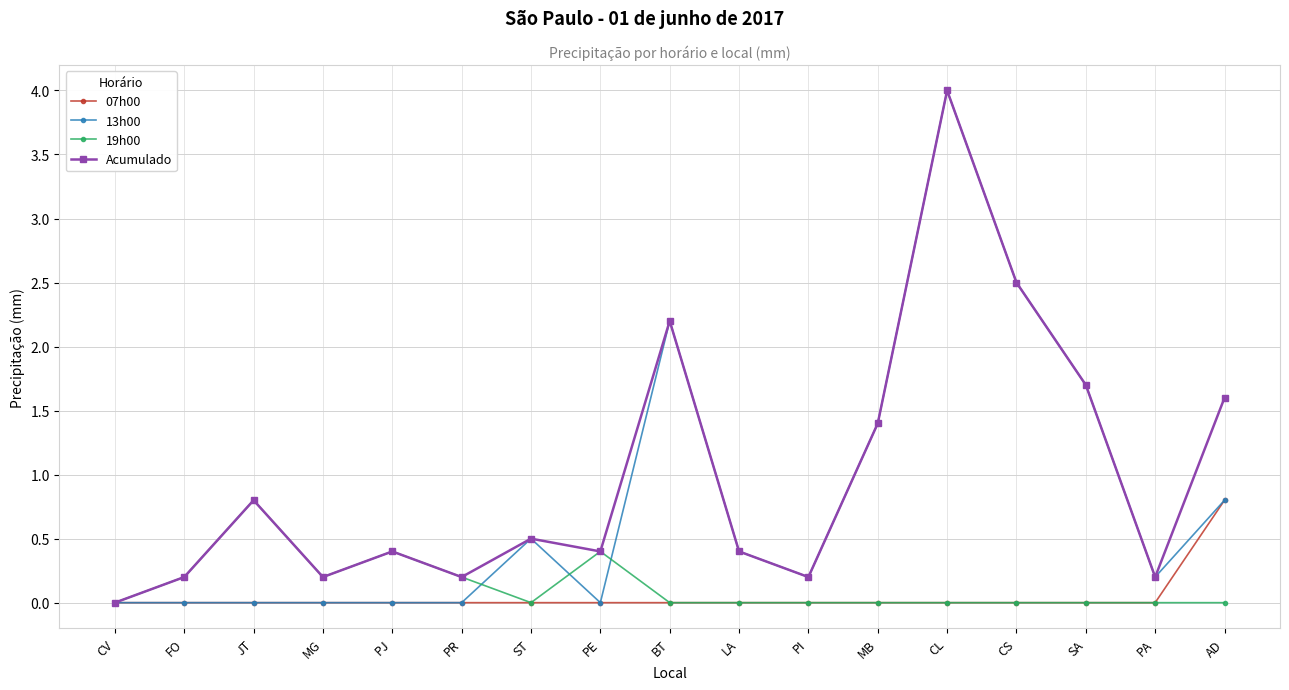

What is the total value across all series at PA?

0.4